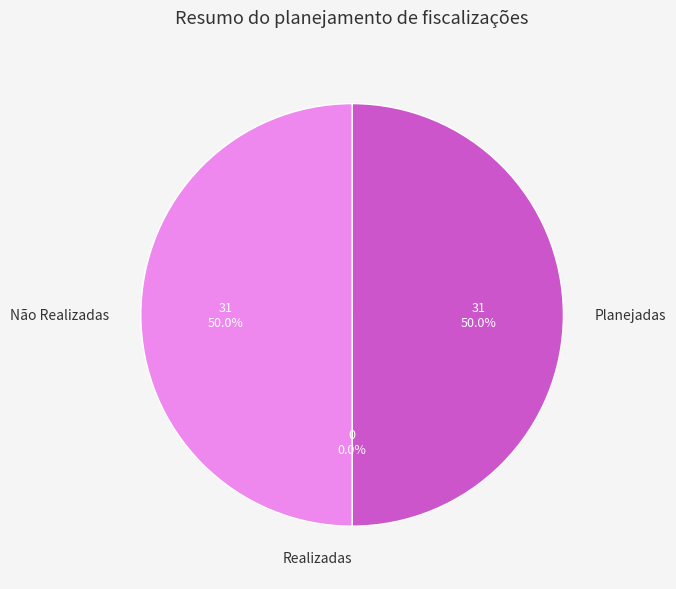

To the nearest percent, what portion does Planejadas represent?

50%